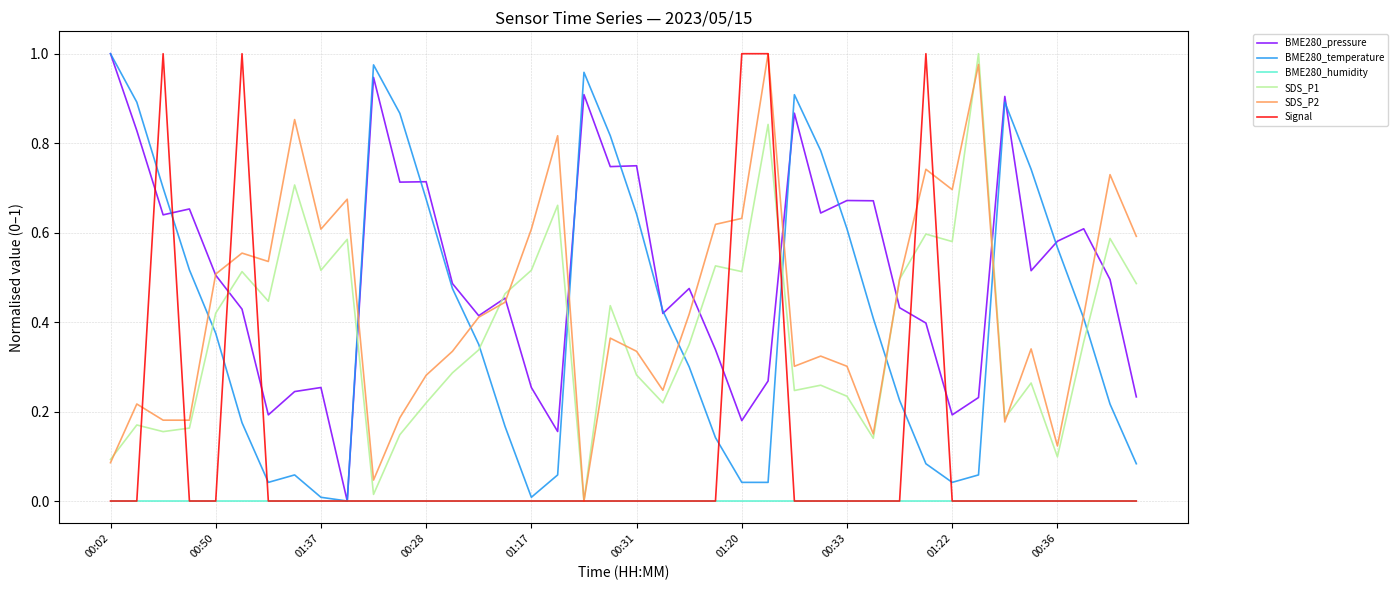

Which series has the largest total across all categories?

BME280_pressure